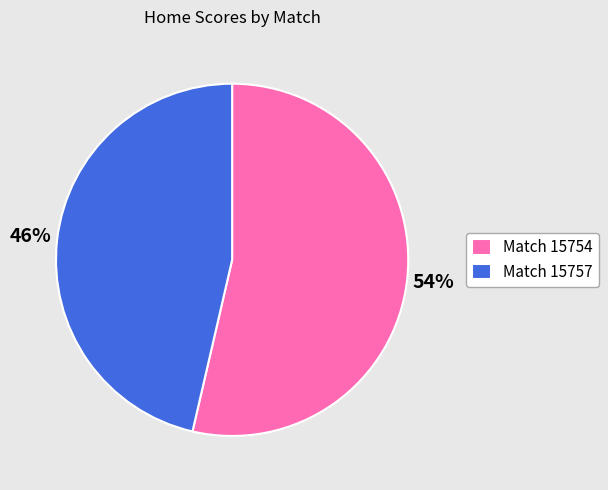

To the nearest percent, what portion does Match 15757 represent?

46%